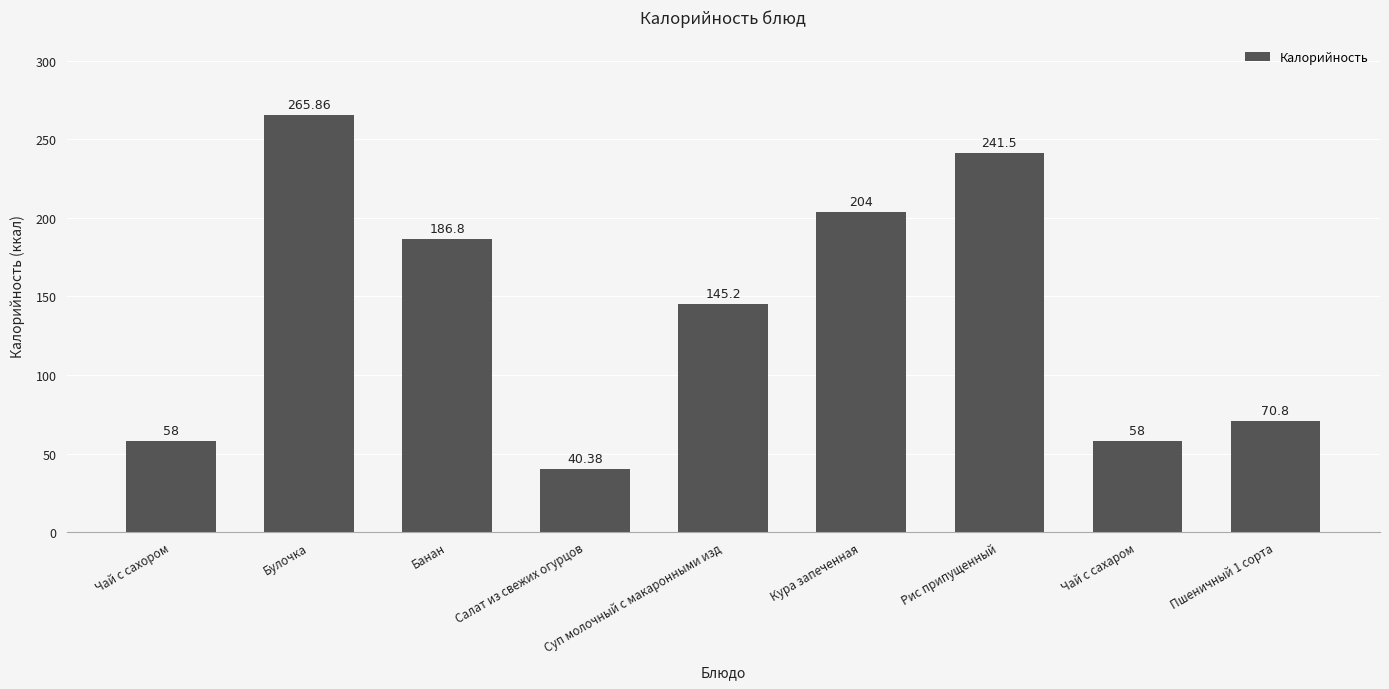

How many bars are there in total?

9